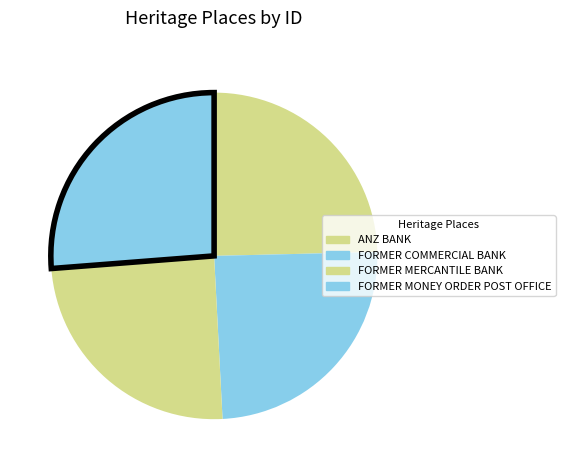

Is it true that ANZ BANK is 25% of the pie?

True